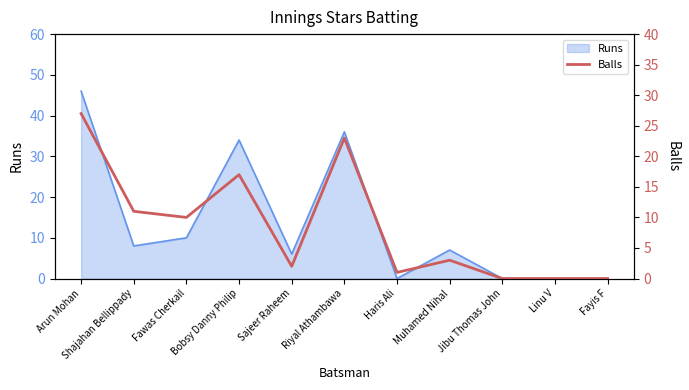

Which has a higher value, Sajeer Raheem or Arun Mohan?

Arun Mohan